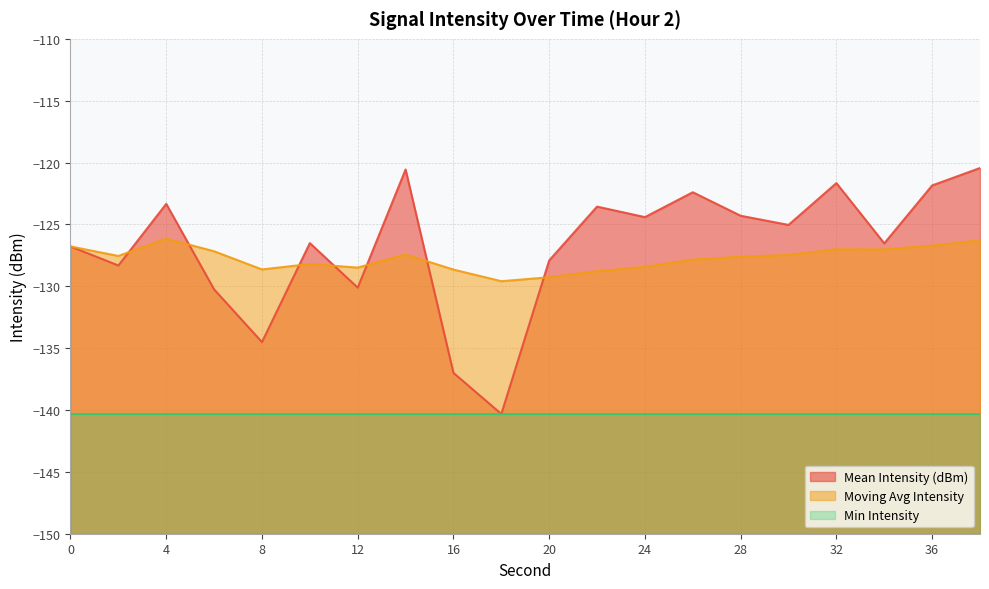

Reading left to right, list all the values displayed in this chart.

Mean Intensity (dBm): 0=-126.8	2=-128.3	4=-123.3	6=-130.2	8=-134.5	10=-126.5	12=-130.1	14=-120.6	16=-137.0	18=-140.3	20=-127.9	22=-123.6	24=-124.4	26=-122.4	28=-124.3	30=-125.0	32=-121.7	34=-126.5	36=-121.8	38=-120.4
Moving Avg Intensity: 0=-126.8	2=-127.5	4=-126.2	6=-127.2	8=-128.6	10=-128.2	12=-128.5	14=-127.4	16=-128.7	18=-129.6	20=-129.3	22=-128.8	24=-128.4	26=-127.8	28=-127.6	30=-127.5	32=-127.0	34=-127.0	36=-126.7	38=-126.3